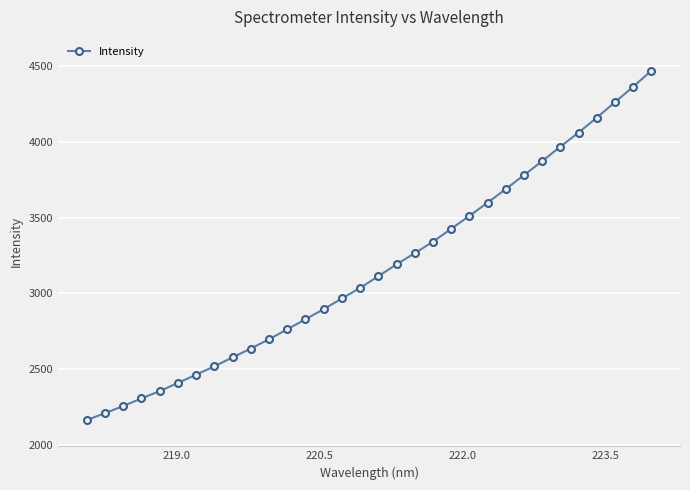

What is the value of the 24th point from the left?

3689.8